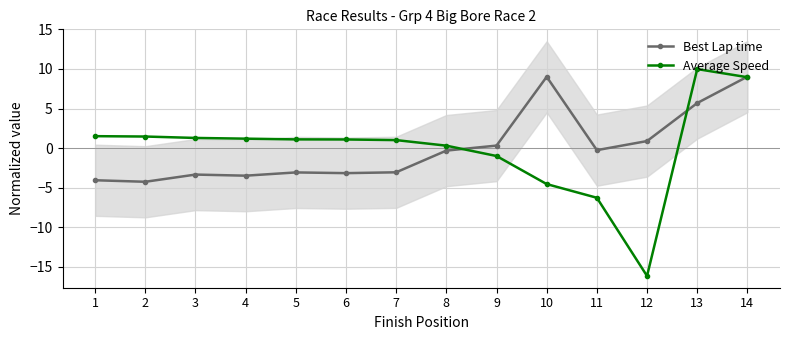

At which category is the sum across all series the highest?

14